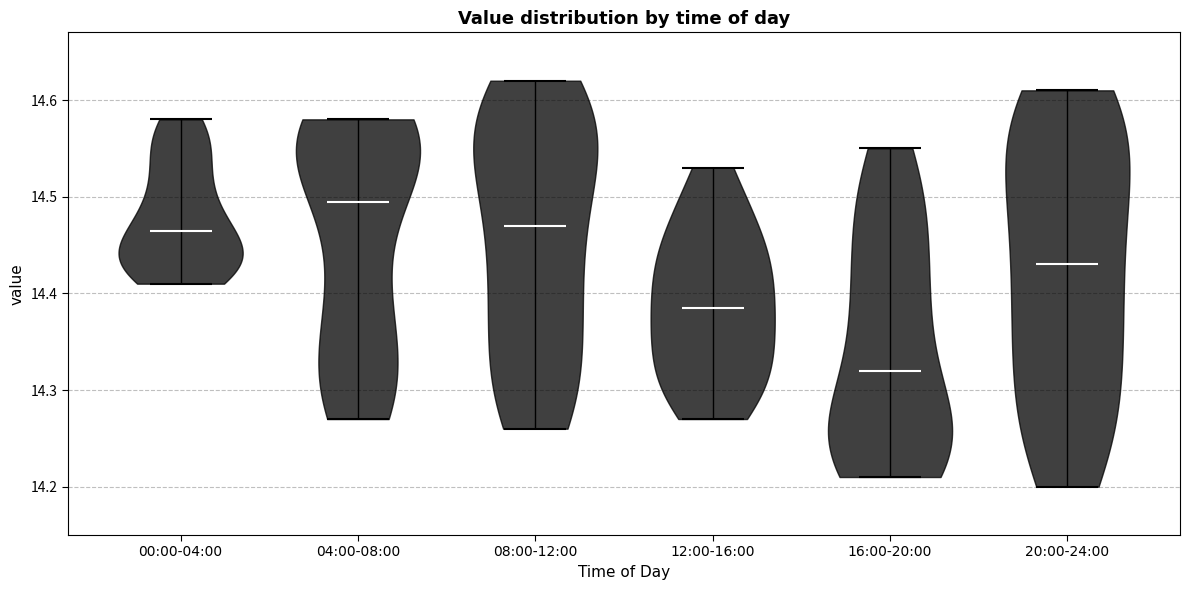

Reading left to right, read every violin against the y-axis: where its median line is, and the lowest and highest points it reaches. The values are not printed on the chart, so give them approximately, as read against the axis.

00:00-04:00: median line 14.47, lowest point 14.41, highest point 14.58
04:00-08:00: median line 14.50, lowest point 14.27, highest point 14.58
08:00-12:00: median line 14.47, lowest point 14.26, highest point 14.62
12:00-16:00: median line 14.39, lowest point 14.27, highest point 14.53
16:00-20:00: median line 14.32, lowest point 14.21, highest point 14.55
20:00-24:00: median line 14.43, lowest point 14.20, highest point 14.61